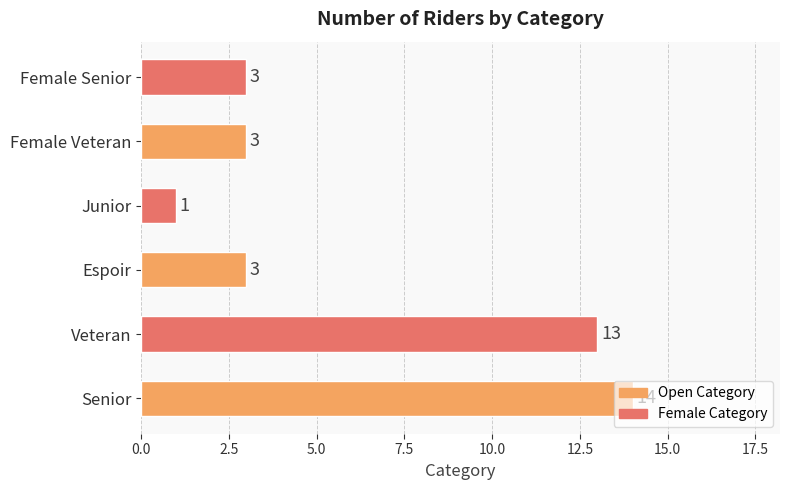

How many values are below 3?

1